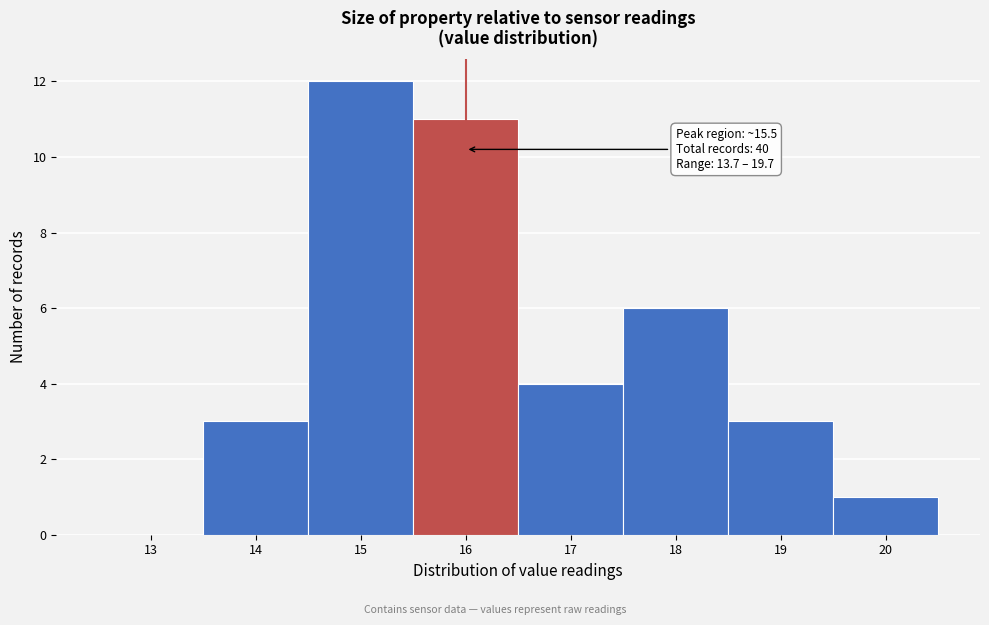

Over which range of the x-axis is the bar tallest?

14.5 to 15.5